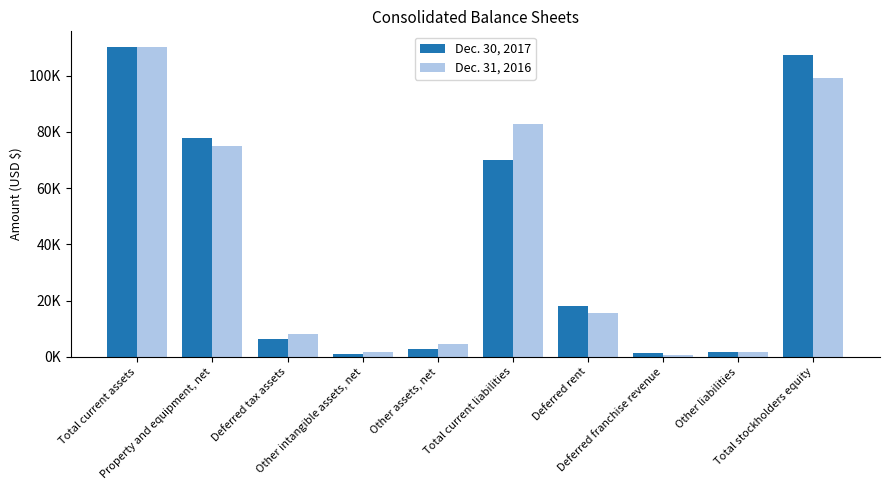

Does the chart contain any negative values?

No